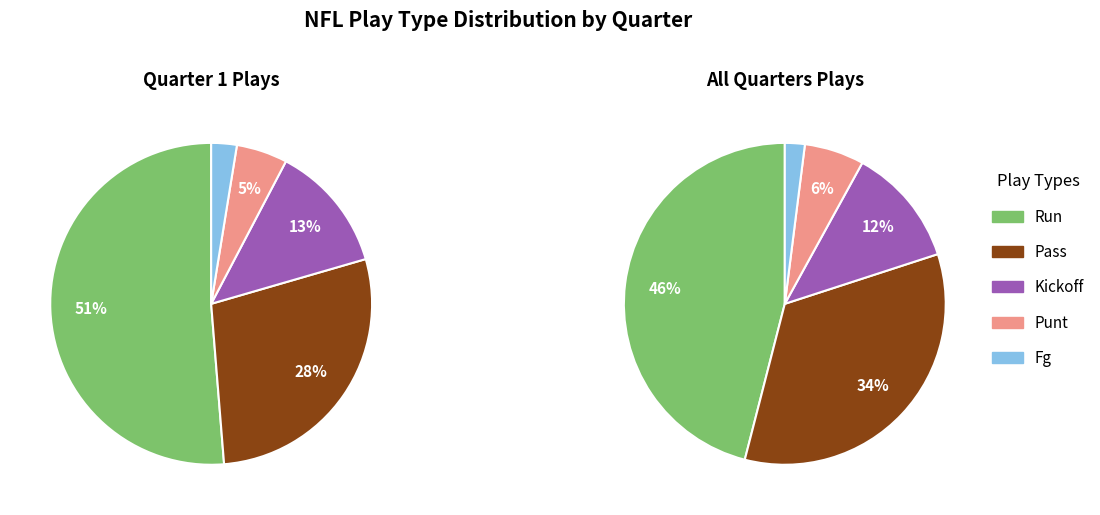

How many segments does this pie chart have?

5